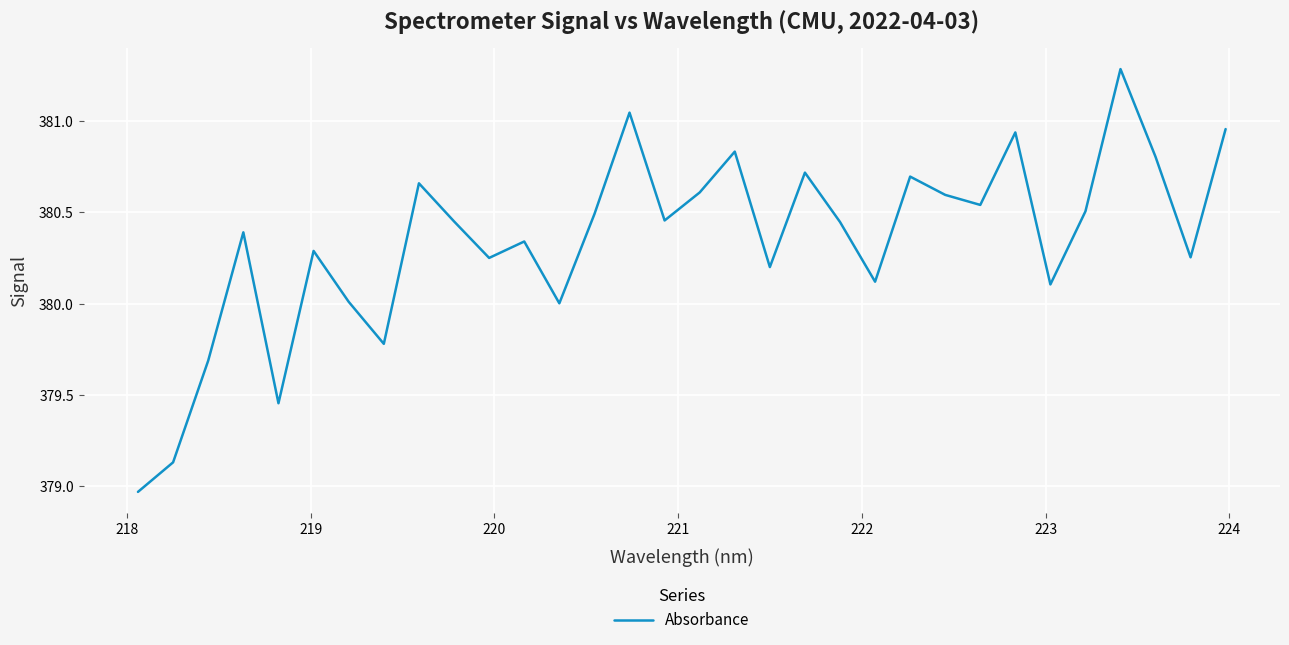

What is the difference between the maximum and minimum values?

2.3